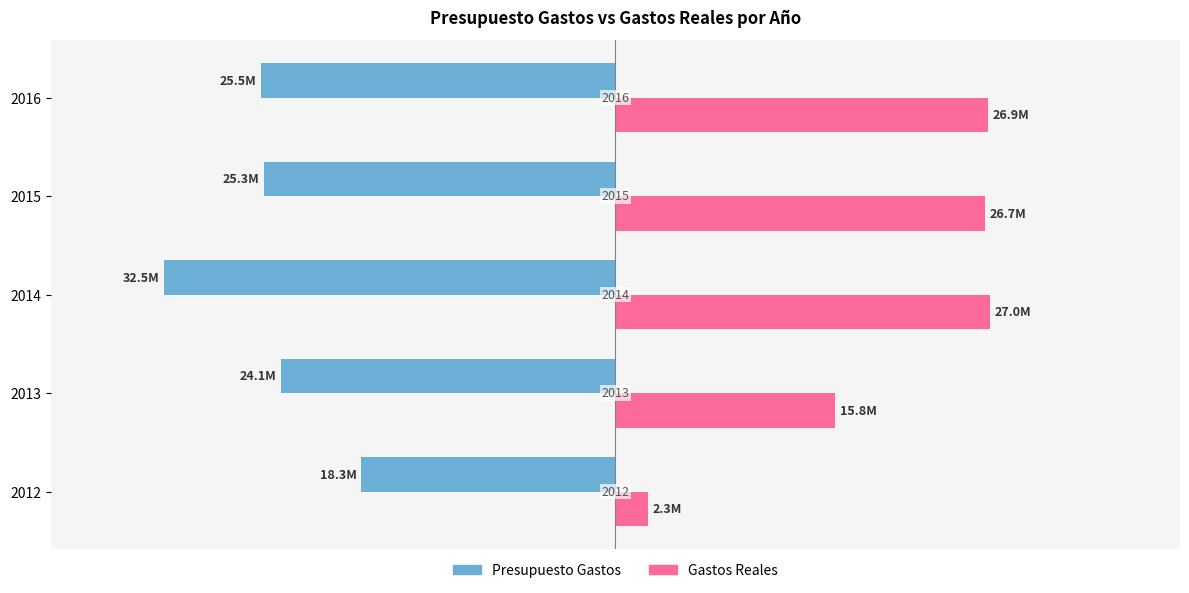

What are all the series names shown in the legend?

Presupuesto Gastos, Gastos Reales